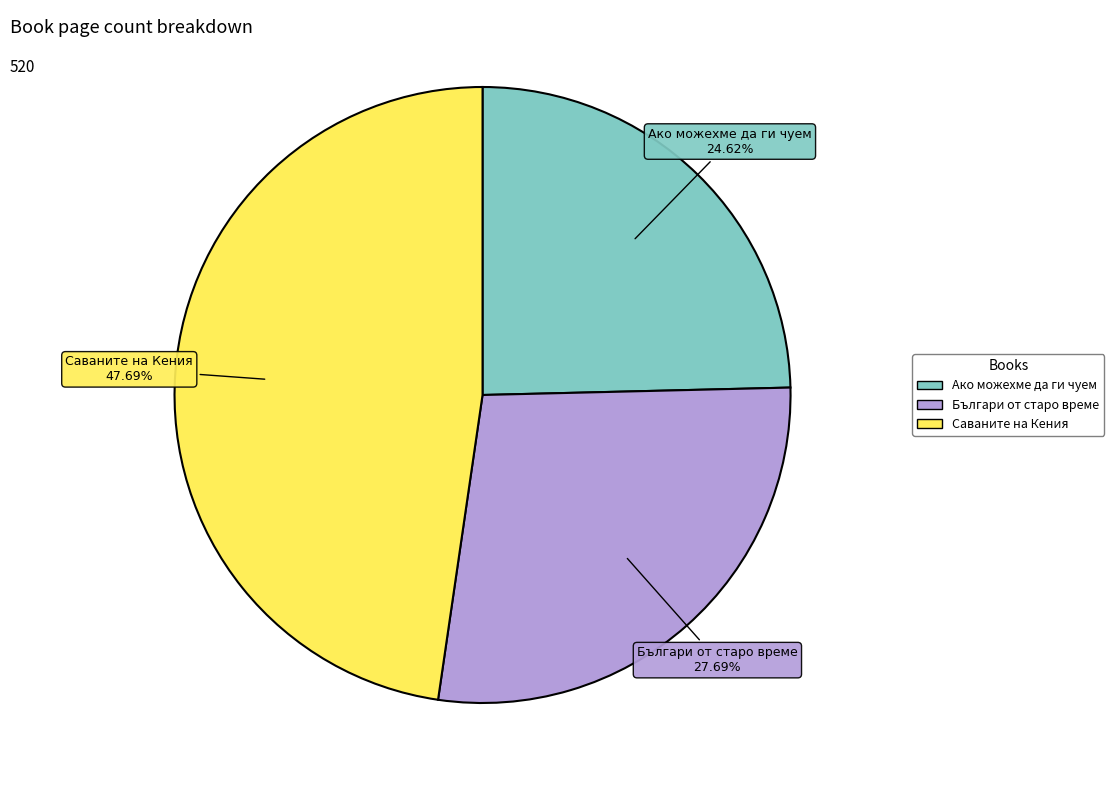

Is there a majority slice in this chart?

No